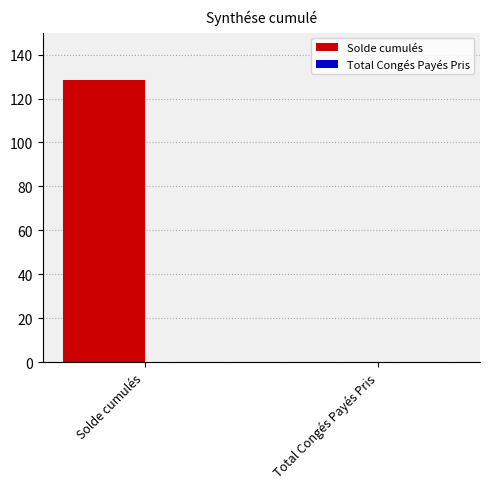

Reading left to right, transcribe all the data shown in this chart.

Solde cumulés=128.5	Total Congés Payés Pris=0.0